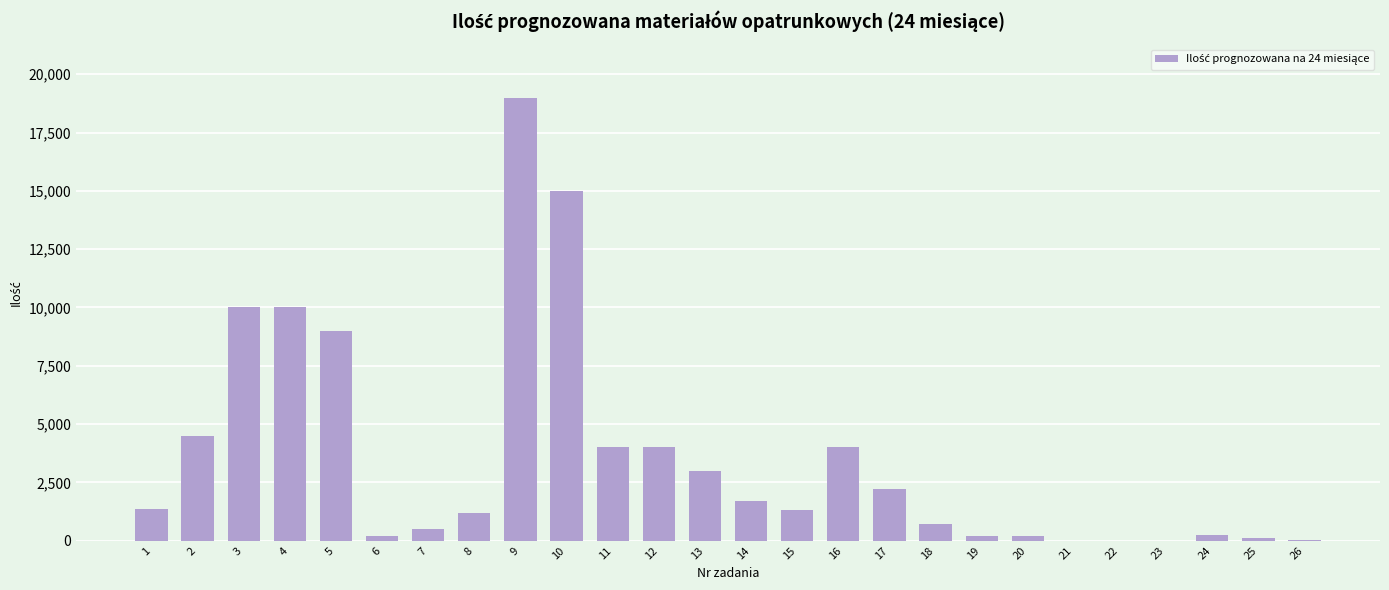

Is it true that the value at 16 is 6307?

False